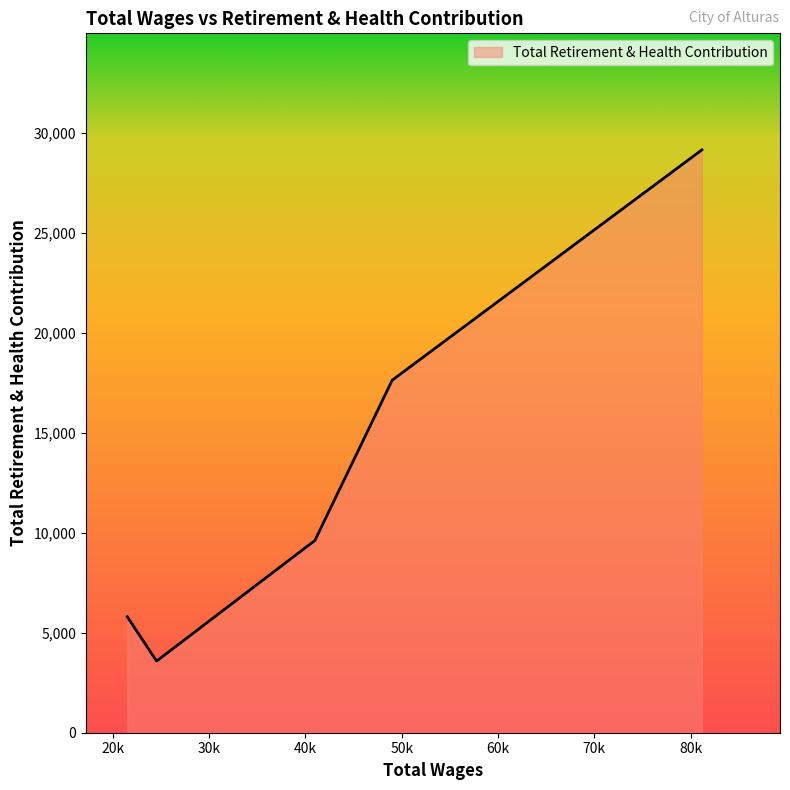

What is the smallest value displayed?

3579